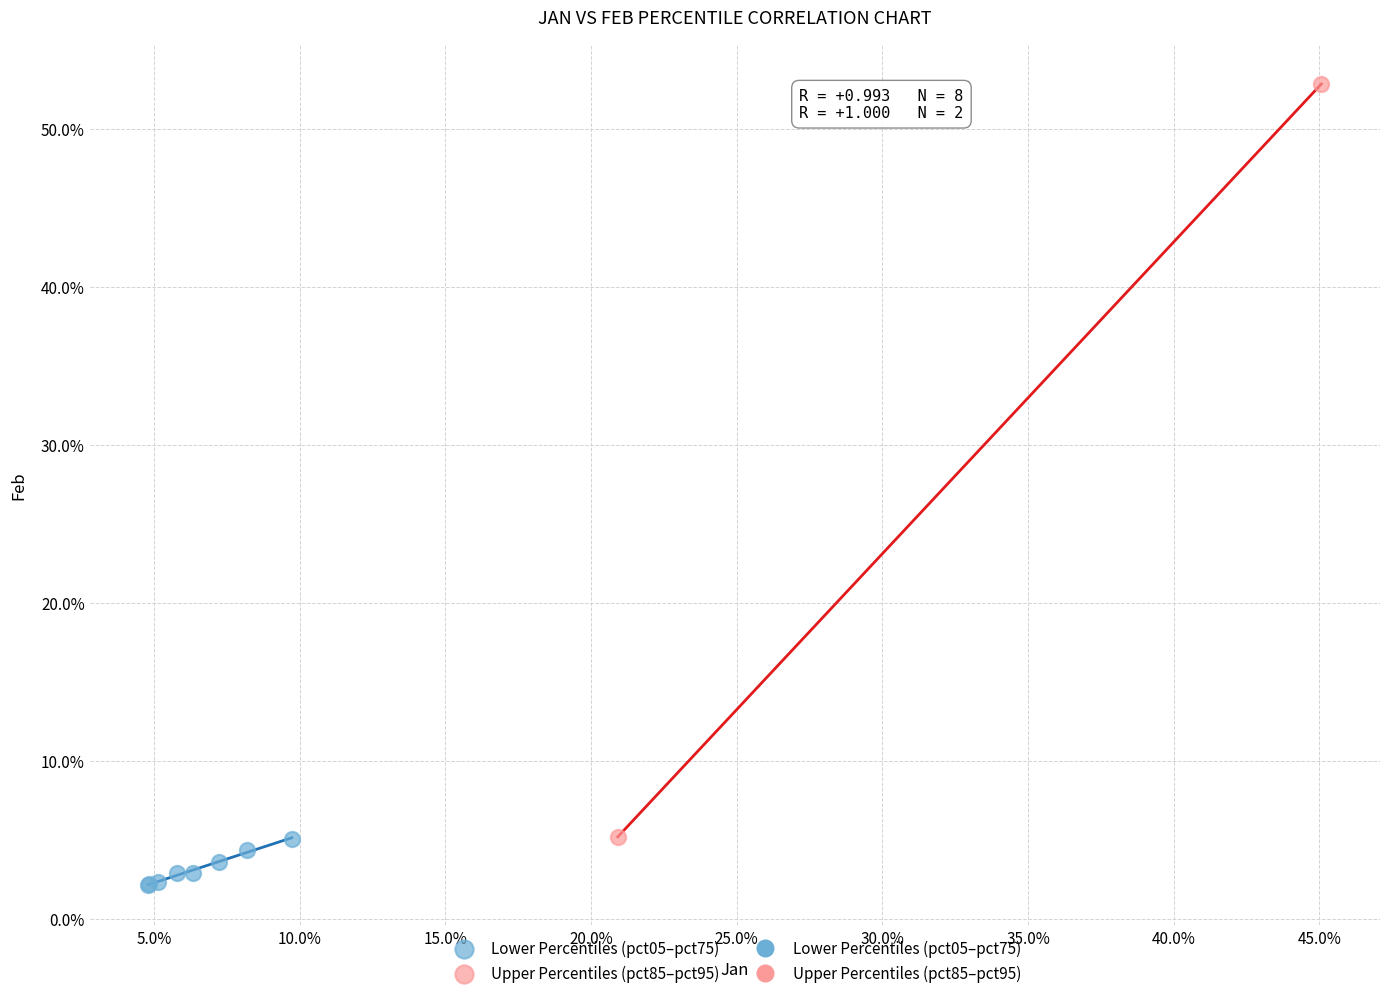

Which series has the largest Y range (max minus min)?

Upper Percentiles (pct85–pct95)